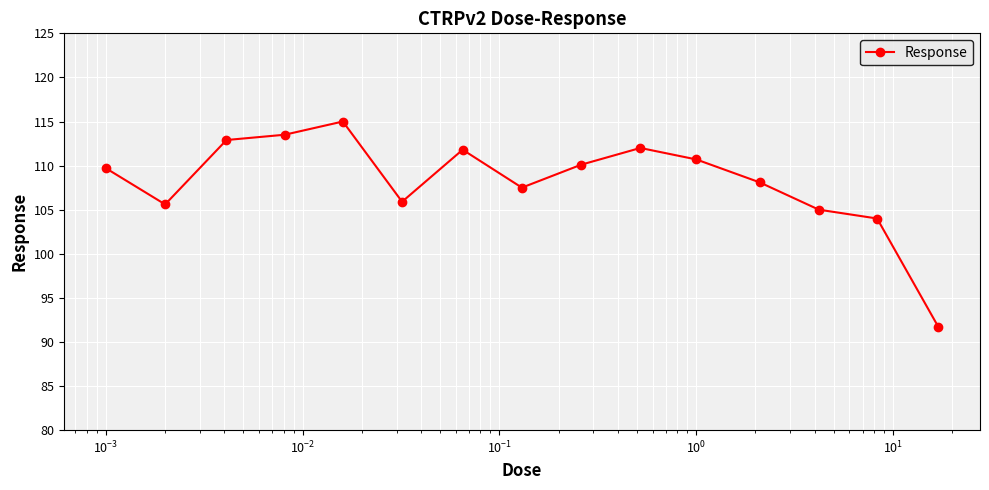

Is this an area chart (filled region under the line)?

No